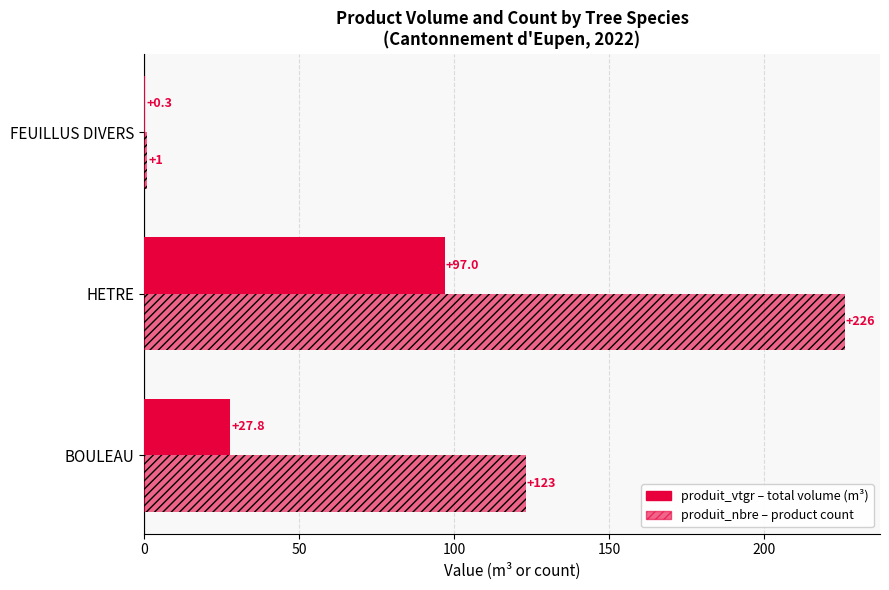

How many data points does each series have?

3